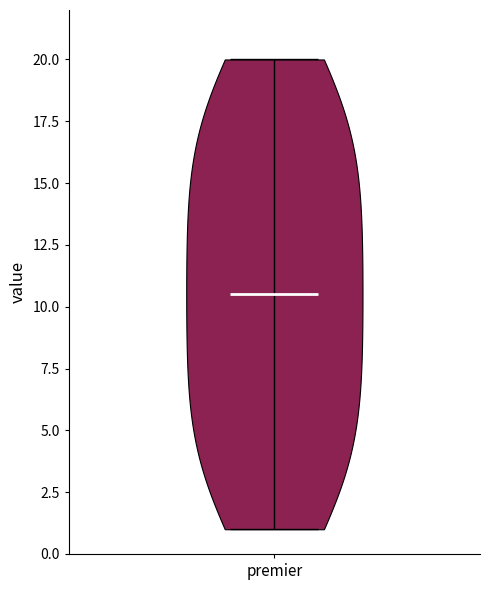

Read this violin plot against the y-axis: where its median line is, and the lowest and highest points the violin reaches. The values are not printed on the chart, so give them approximately, as read against the axis.

median line 10.5, lowest point 1.0, highest point 20.0